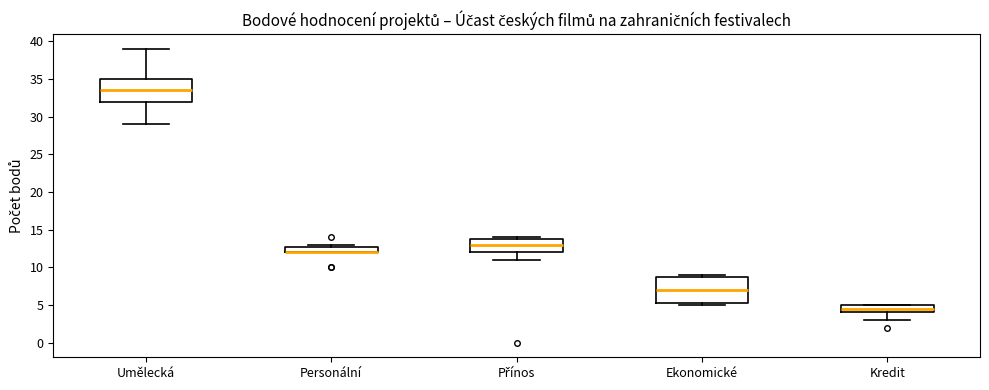

Reading left to right, read every box against the y-axis: the position of its median line, the range the box covers, and the ends of its whiskers. The values are not printed on the chart, so give them approximately, as read against the axis.

Umělecká: median 33.5, box 32.0 to 35.0, whiskers 29.0 to 39.0
Personální: median 12.0 (drawn on the box's lower edge), box 12.0 to 13.0, whiskers 12.0 to 13.0 (just above the box's upper edge)
Přínos: median 13.0, box 12.0 to 14.0, whiskers 11.0 to 14.0 (just above the box's upper edge)
Ekonomické: median 7.0, box 5.5 to 9.0, whiskers 5.0 to 9.0 (just above the box's upper edge)
Kredit: median 4.5, box 4.0 to 5.0, whiskers 3.0 to 5.0